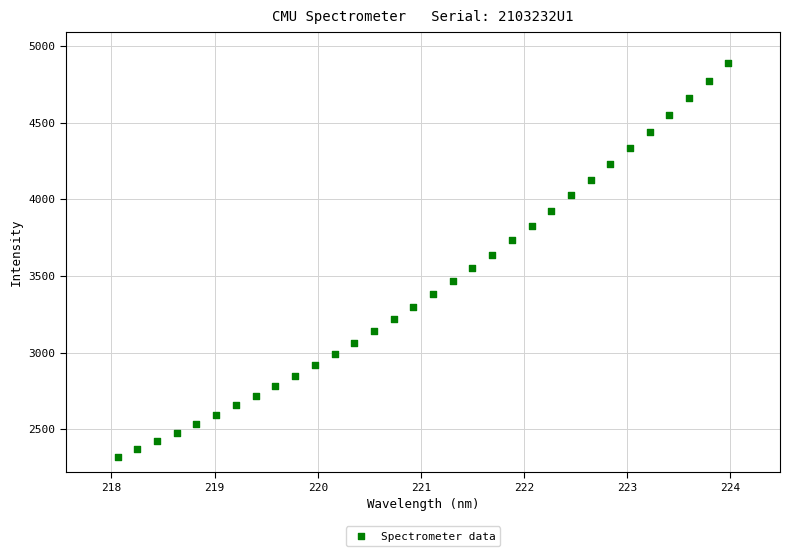

What is the range of X values (max minus min)?

5.9